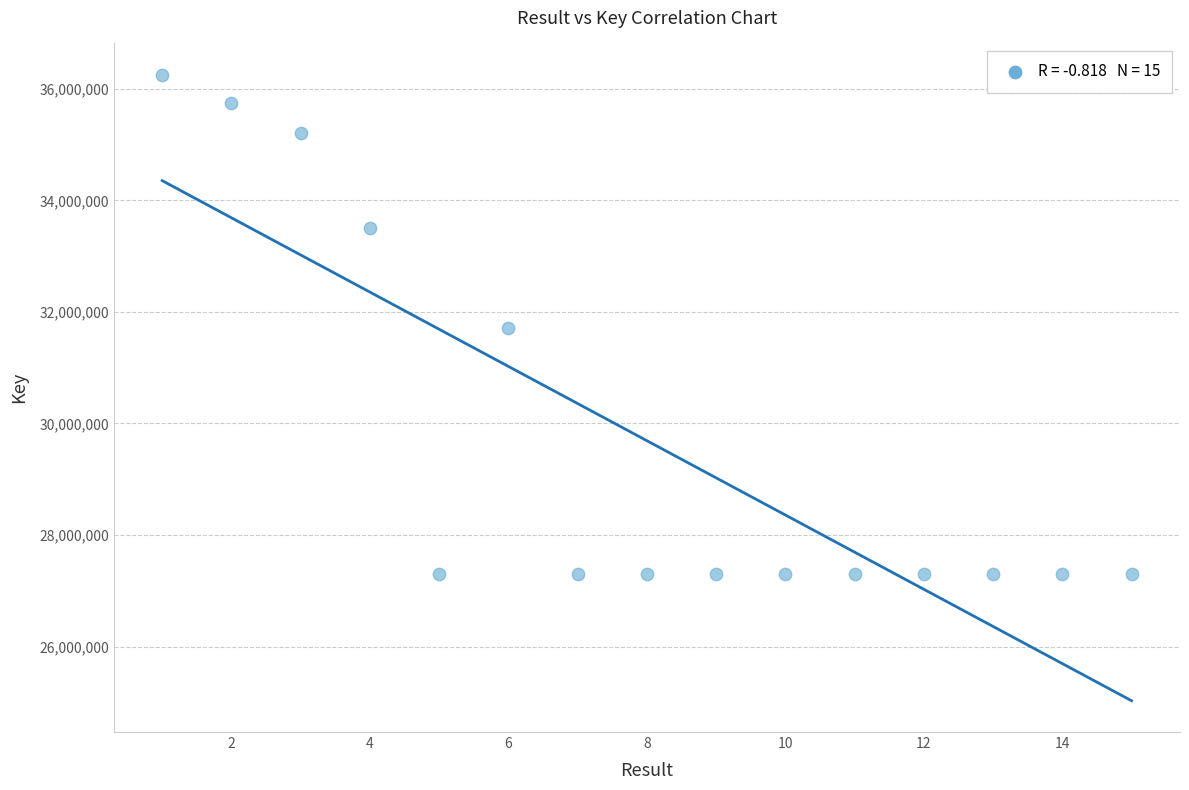

What is the range of Y values (max minus min)?

8956673